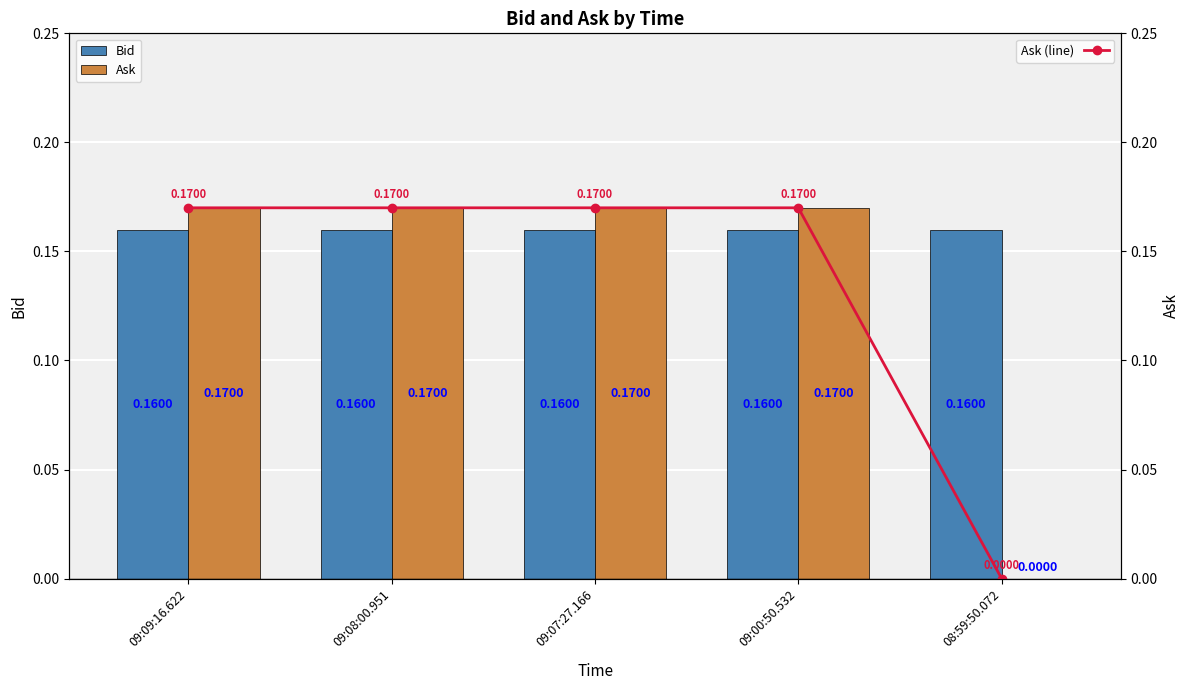

What value does the Ask (line) series have at 09:00:50.532?

0.2